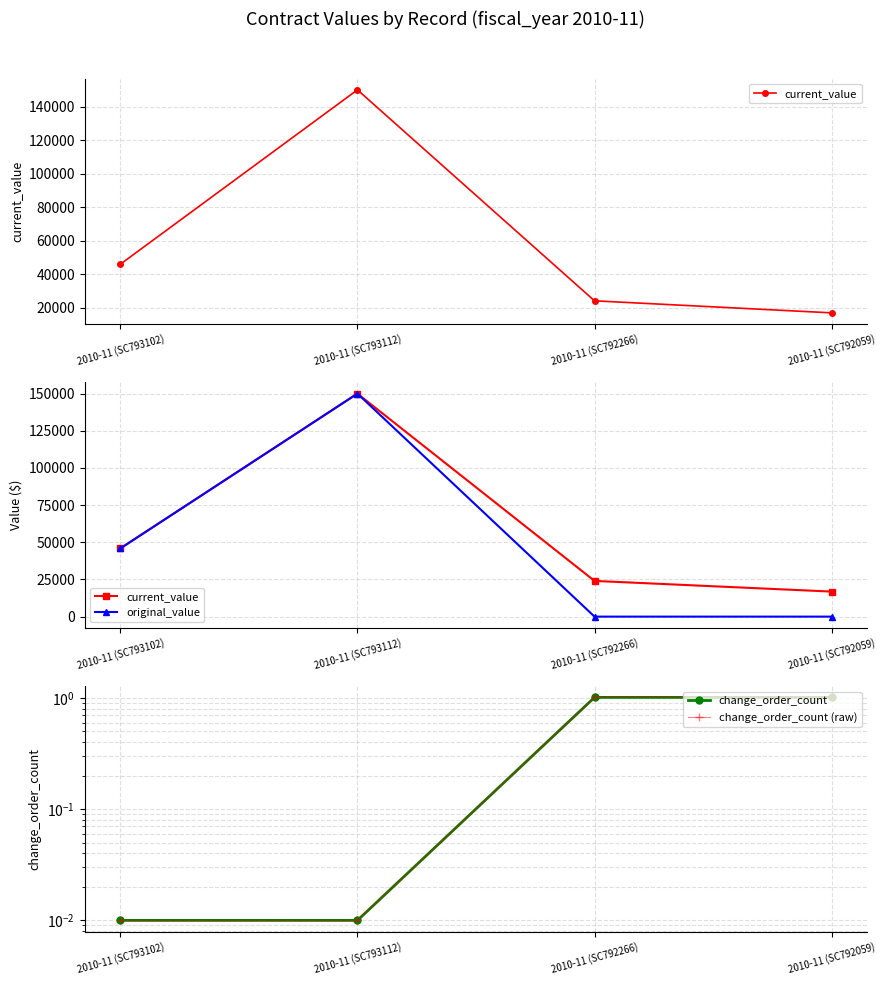

Reading left to right, what are all the values shown in this chart?

current_value: 45875.0	150000.0	24024.0	16839.9
original_value: 45875.0	150000.0	0.0	0.0
change_order_count: 0.0	0.0	1.0	1.0
change_order_count (raw): 0.0	0.0	1.0	1.0